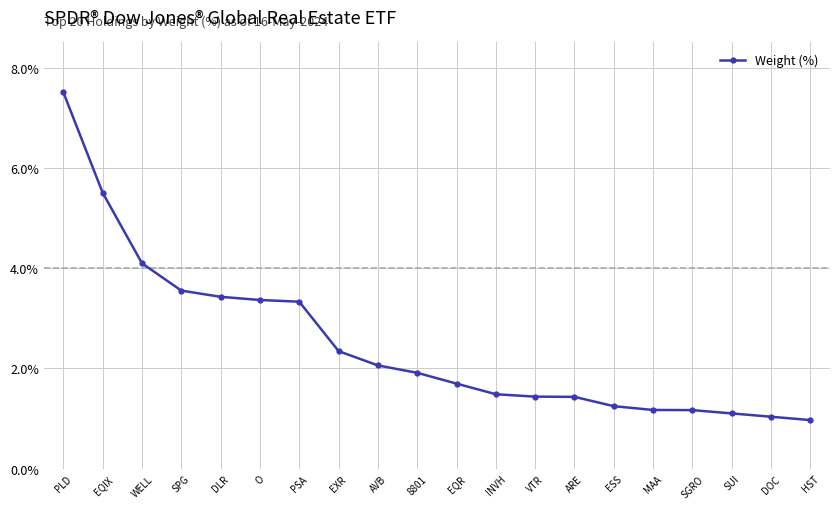

What is the greatest value displayed?

7.5